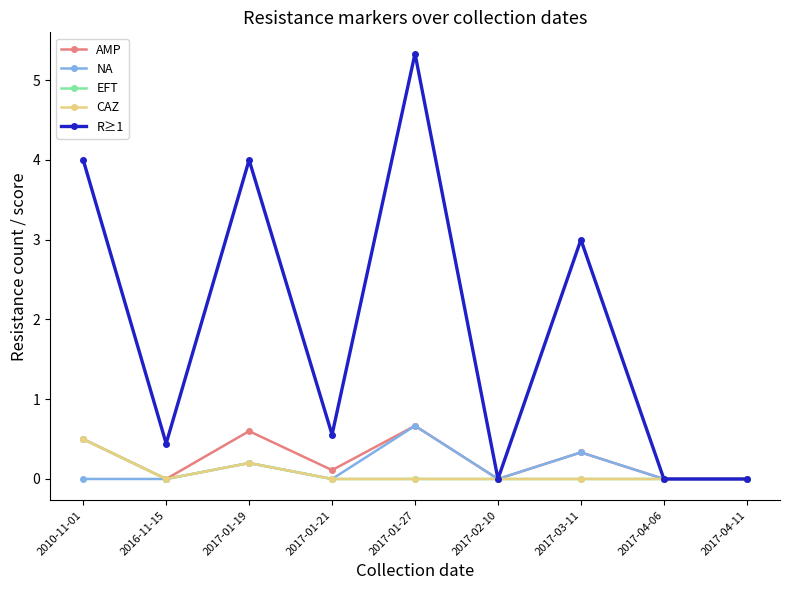

Is this an area chart (filled region under the line)?

No